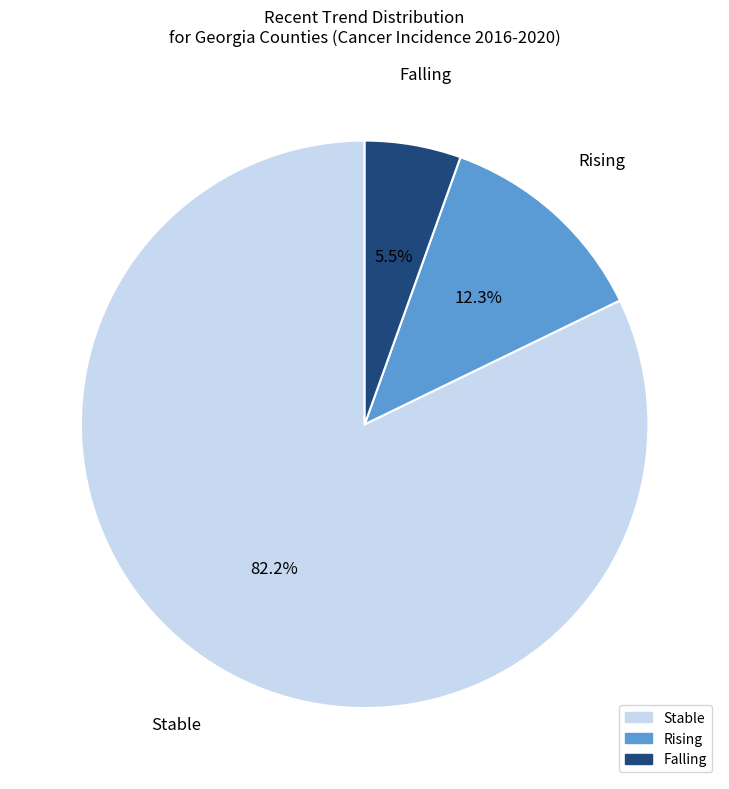

Which slice is the smallest?

Falling